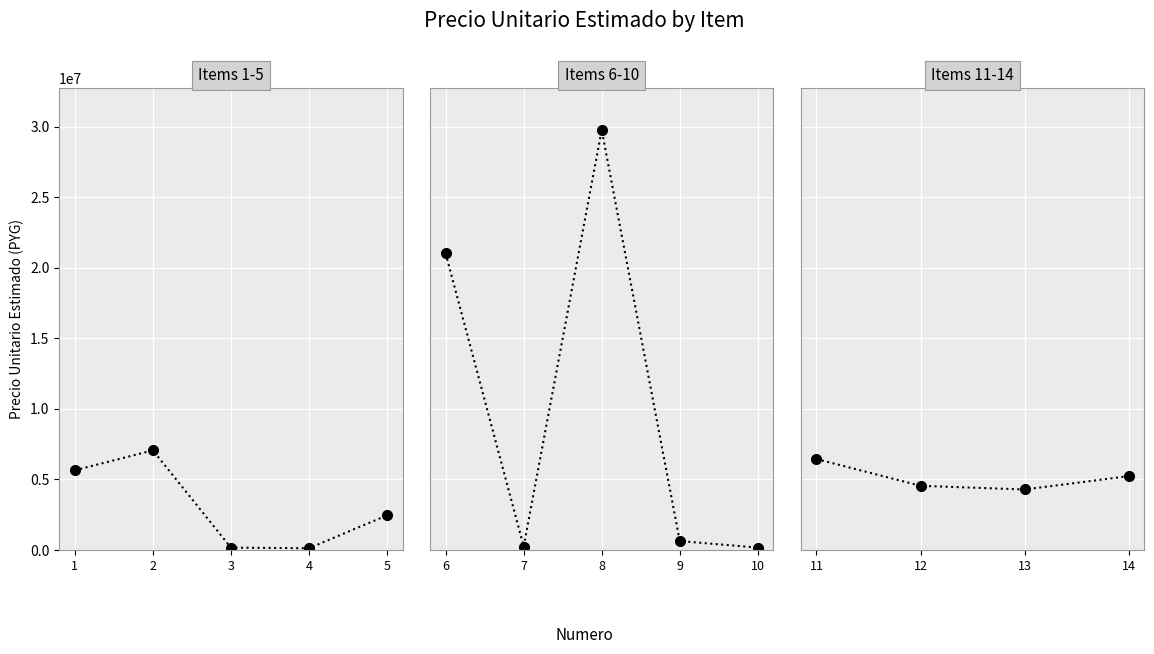

How many distinct data groups are displayed?

1